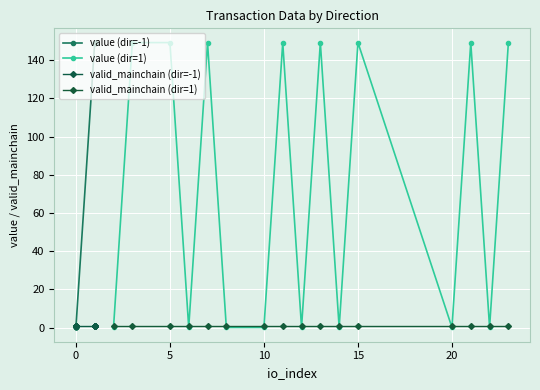

True or false: value (dir=1) has more than 1 interior local peaks.

True